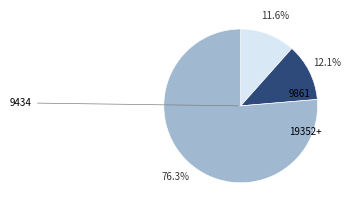

Is there a majority slice in this chart?

Yes